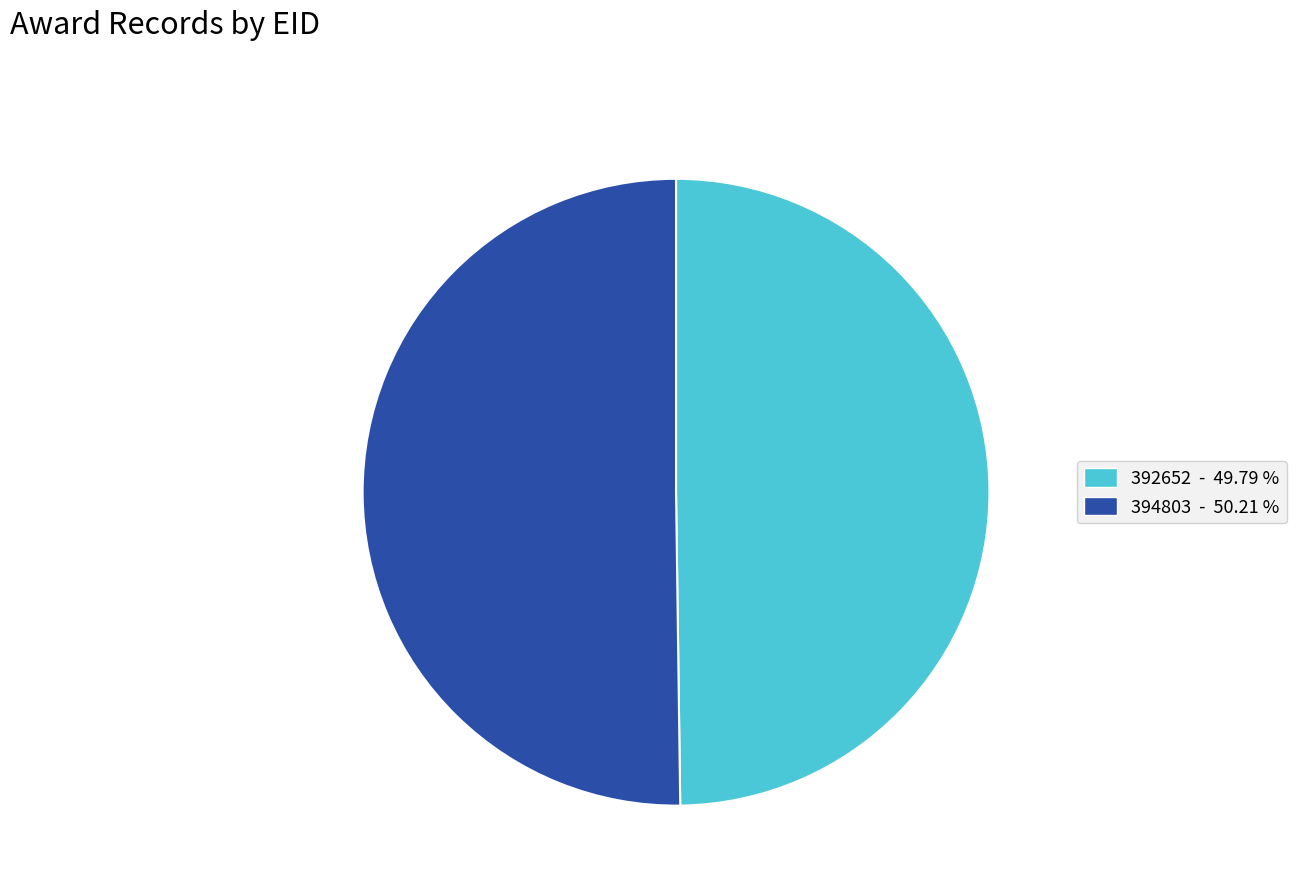

Is the sum of 394803 and 392652 greater than half?

Yes